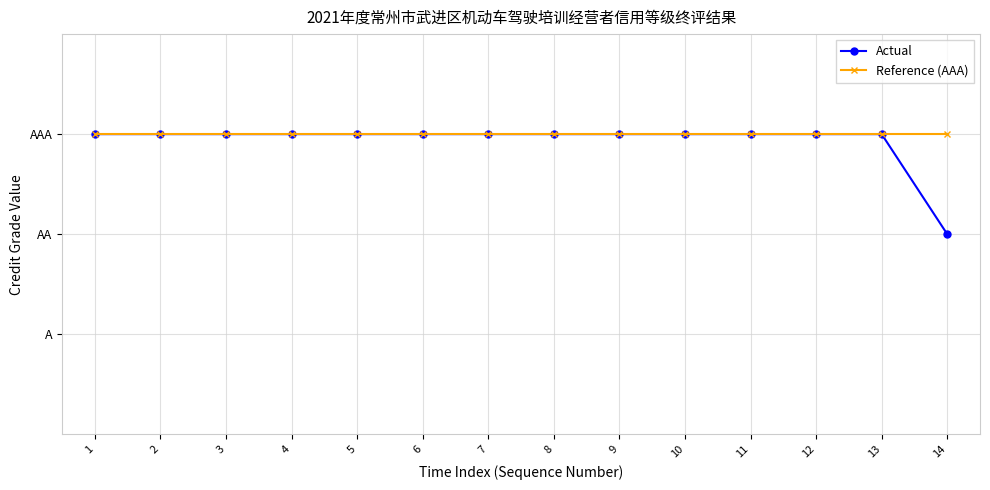

At which category is the sum across all series the highest?

1